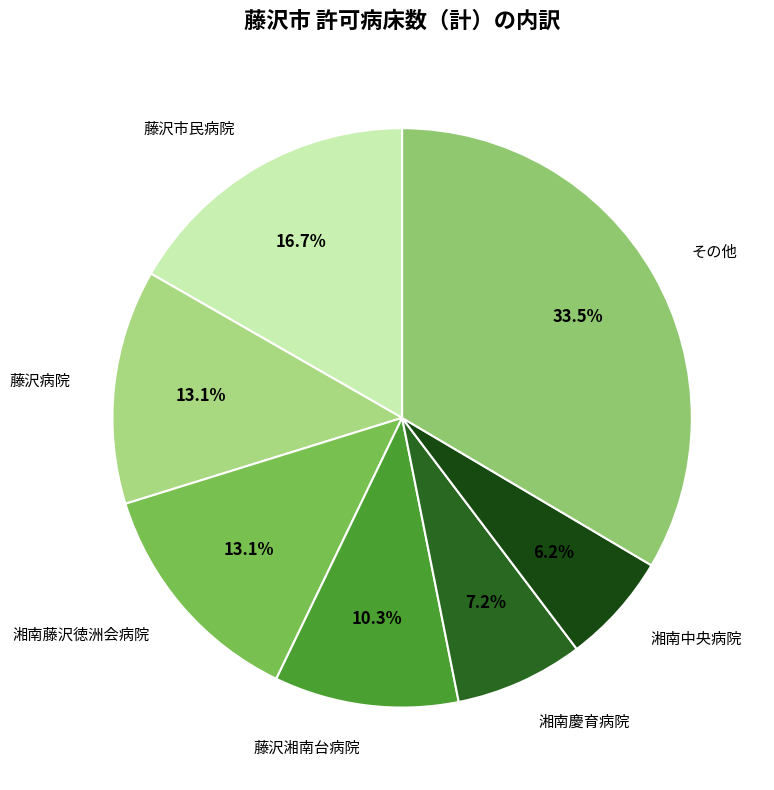

What is the smallest slice in the pie chart?

湘南中央病院